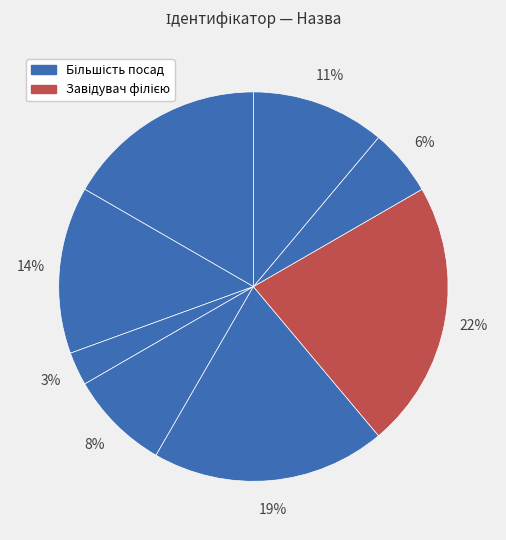

Which slice is the largest?

Завідувач філією